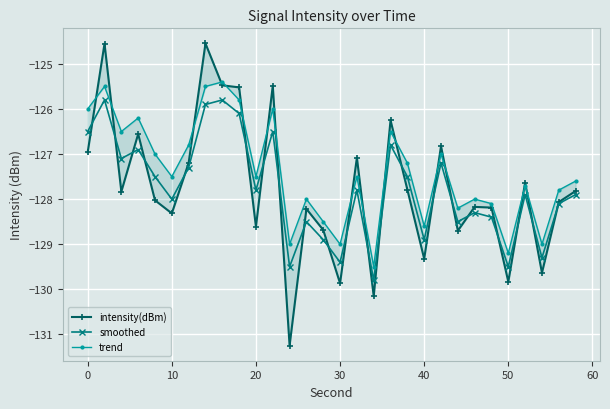

Which series has the largest total across all categories?

trend